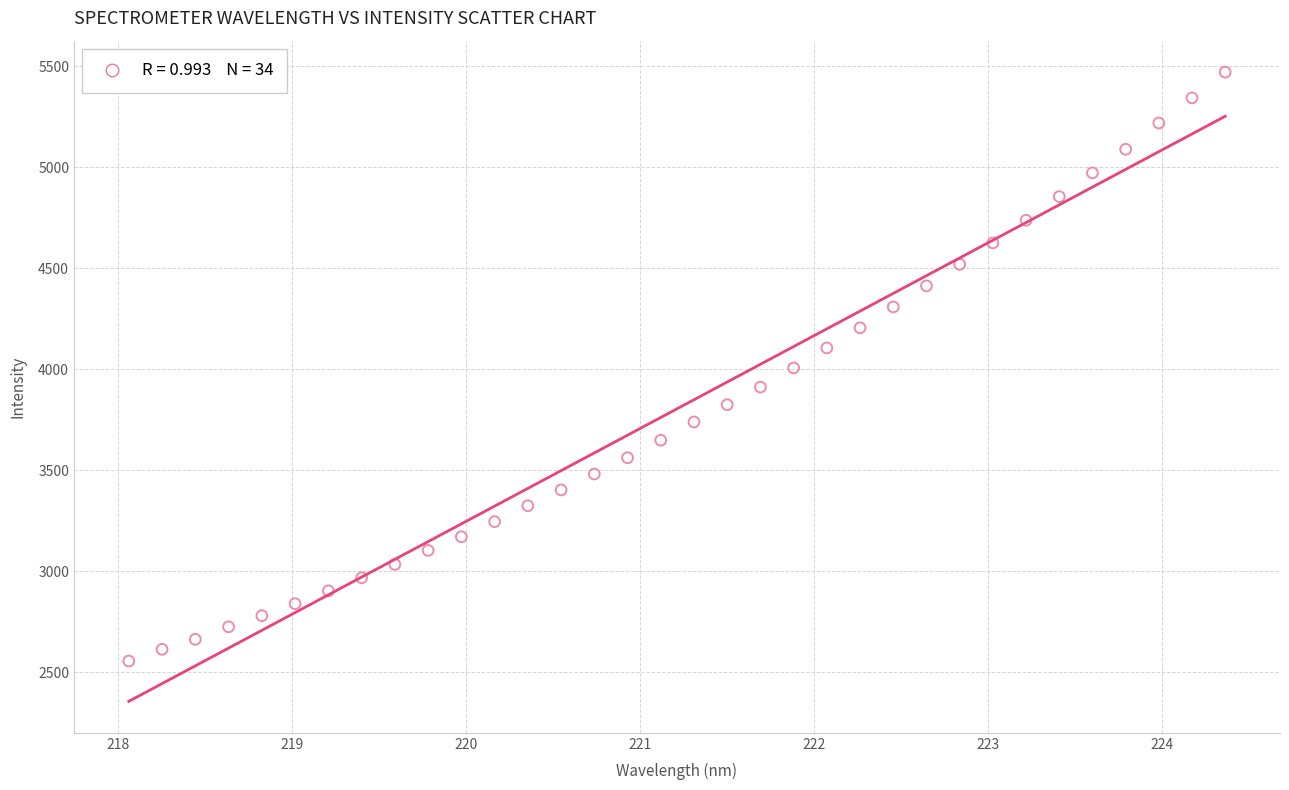

What is the range of Y values (max minus min)?

2915.3